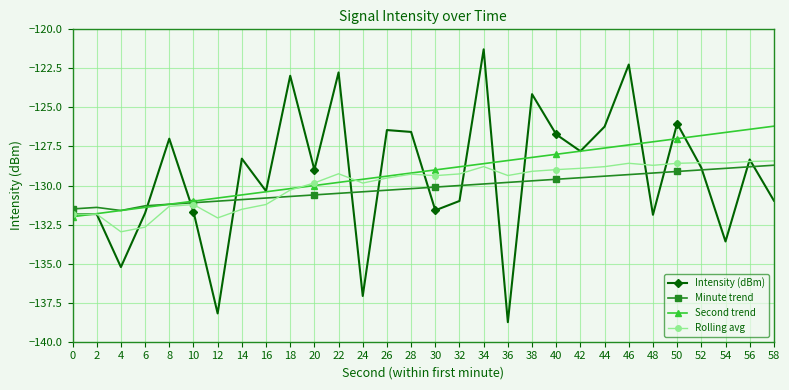

Is the value of Intensity (dBm) at 14 greater than the value of Minute trend at 14?

Yes